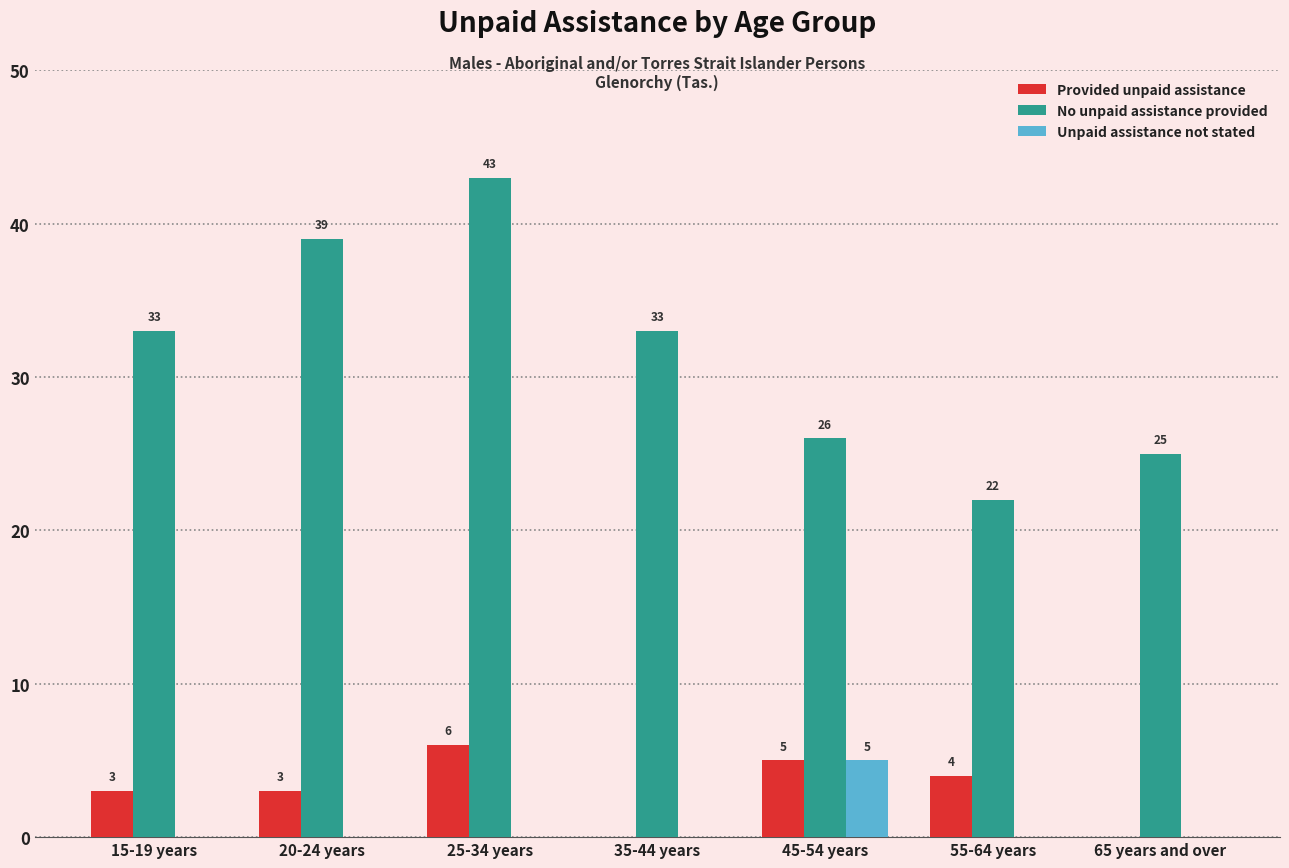

What is the sum of all Provided unpaid assistance values?

21